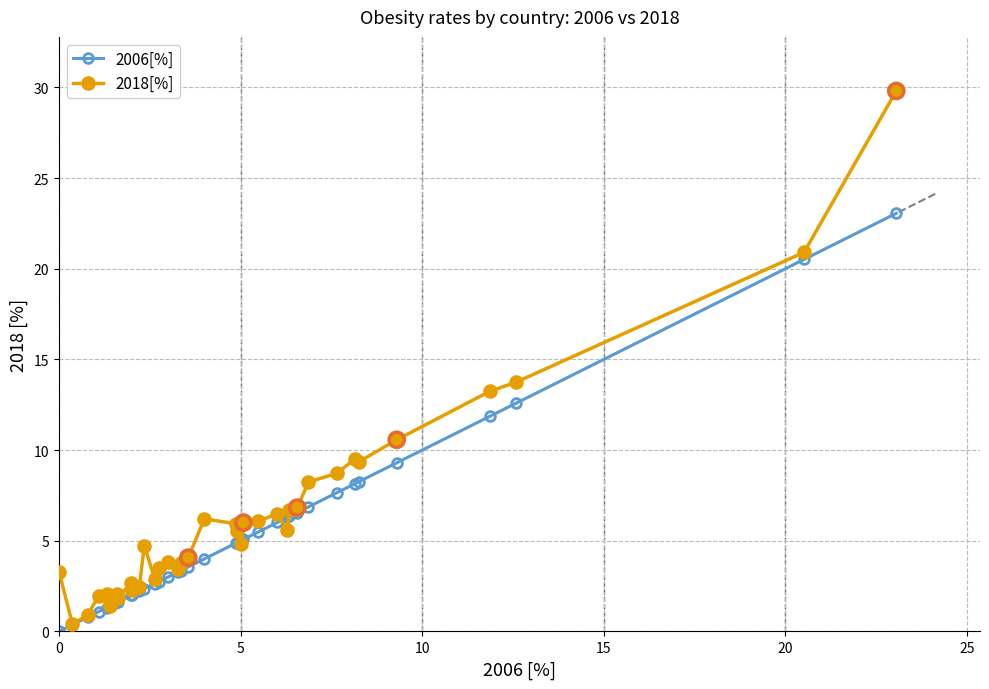

True or false: 2018[%] has more than 1 interior local peaks.

True